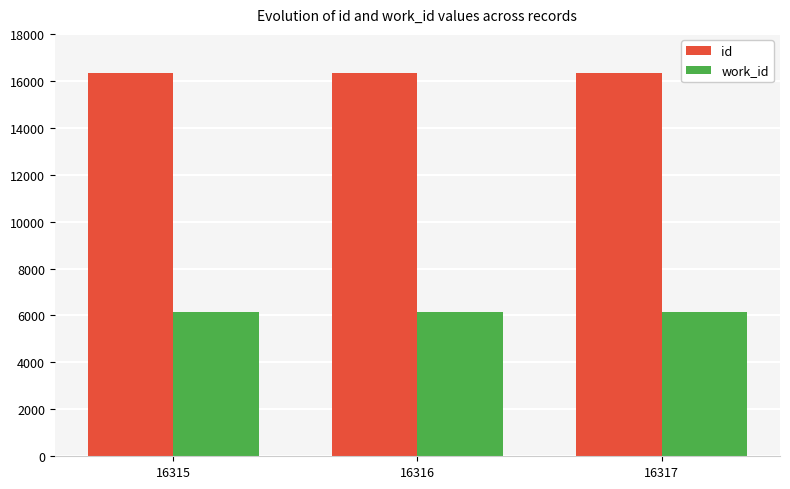

What is the difference between the highest and lowest values at 16315?

10152